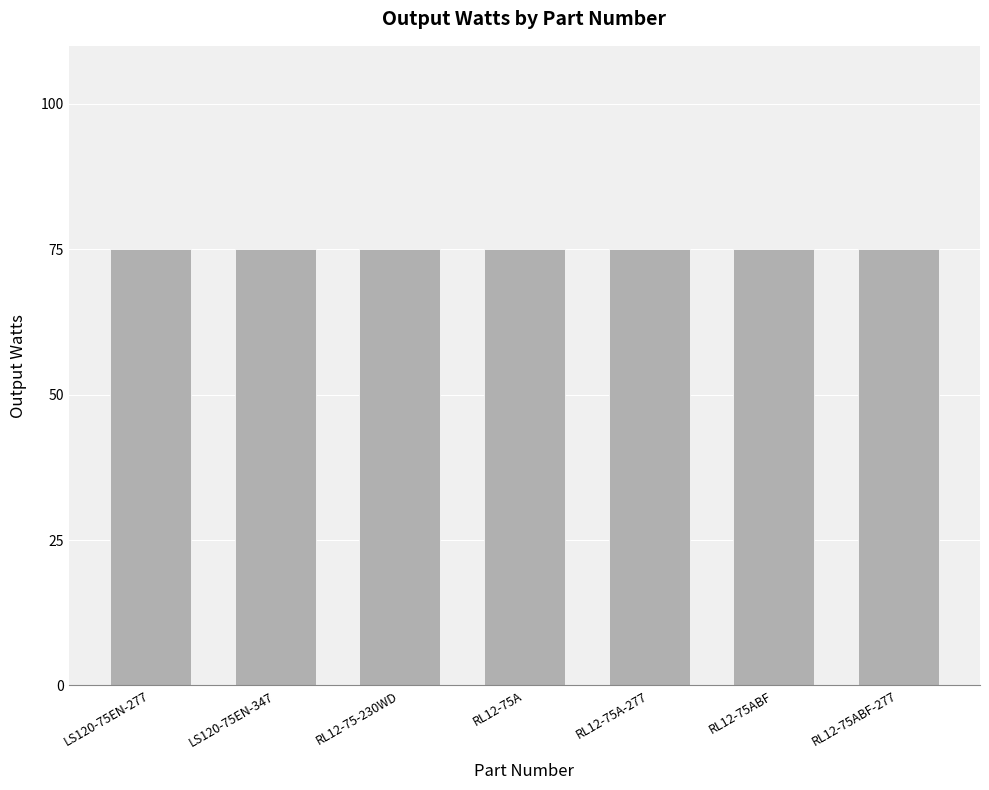

How many data points does each series have?

7